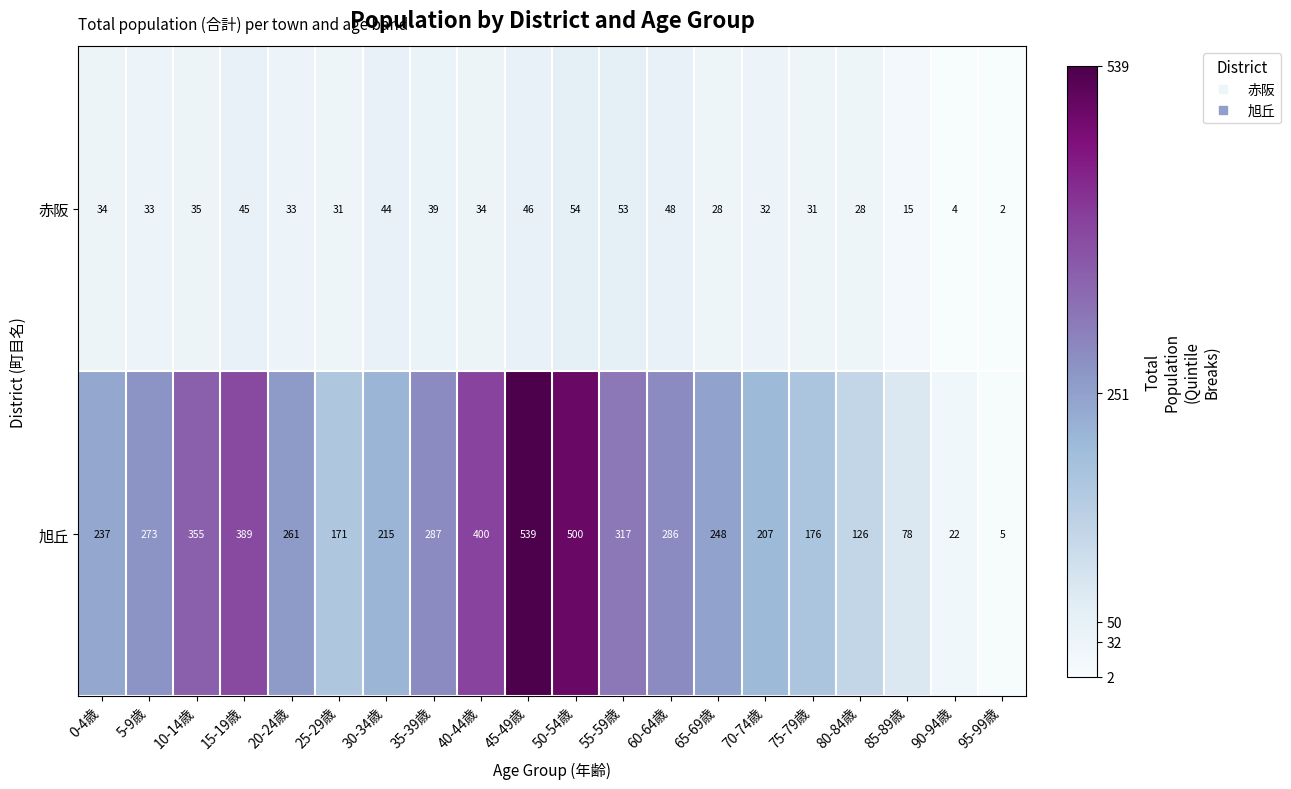

Which series has the widest spread of values?

旭丘